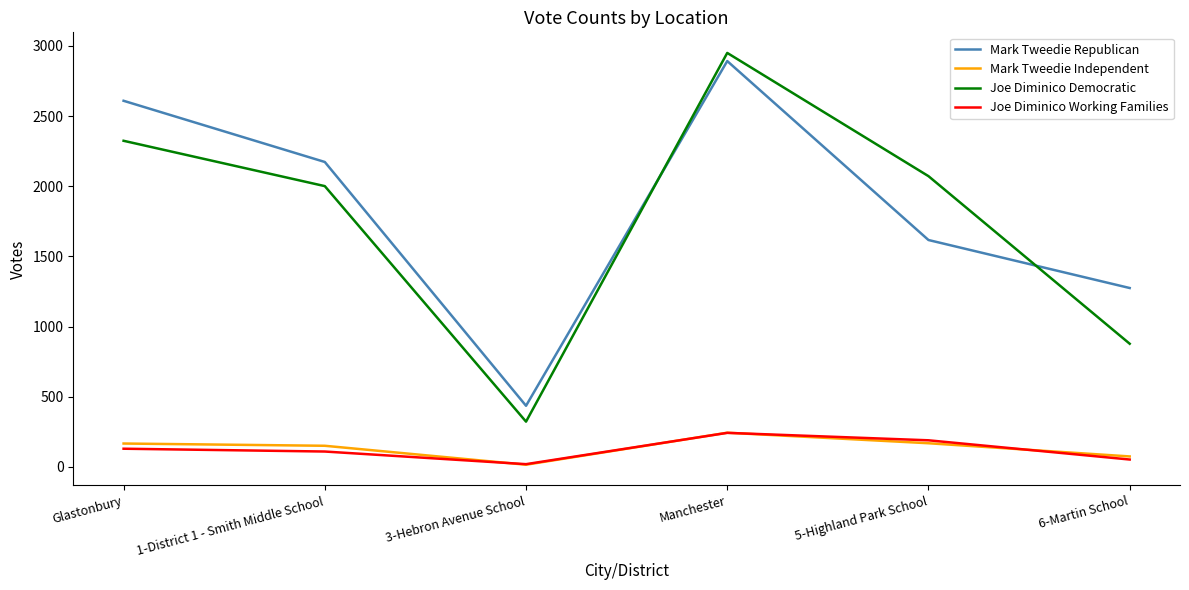

Is the value of Joe Diminico Democratic at Glastonbury greater than the value of Joe Diminico Working Families at 1-District 1 - Smith Middle School?

Yes